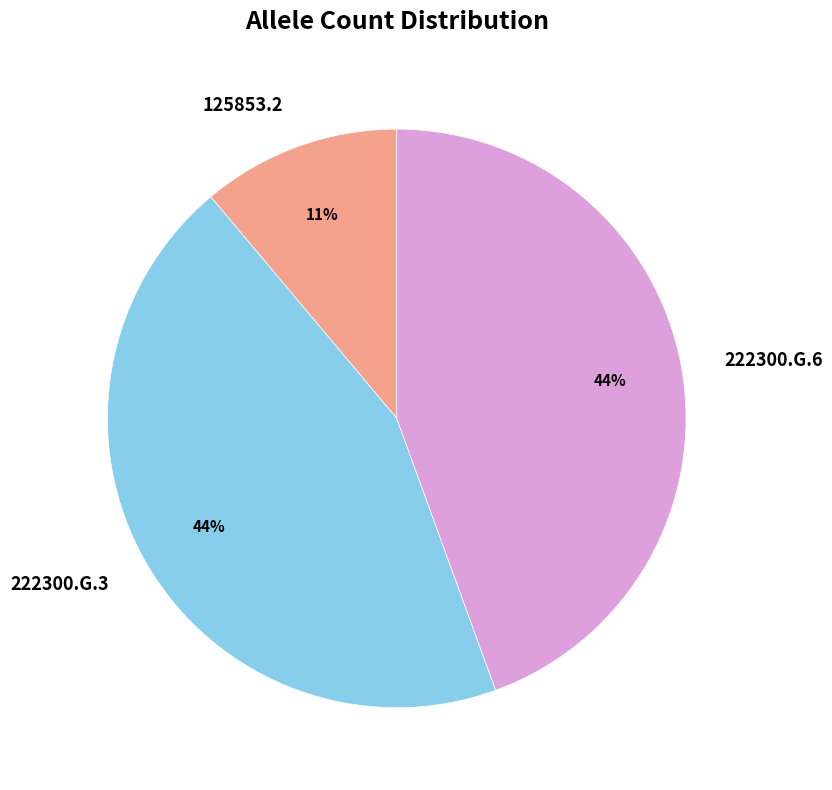

Does 222300.G.6 represent more than half of the total?

No